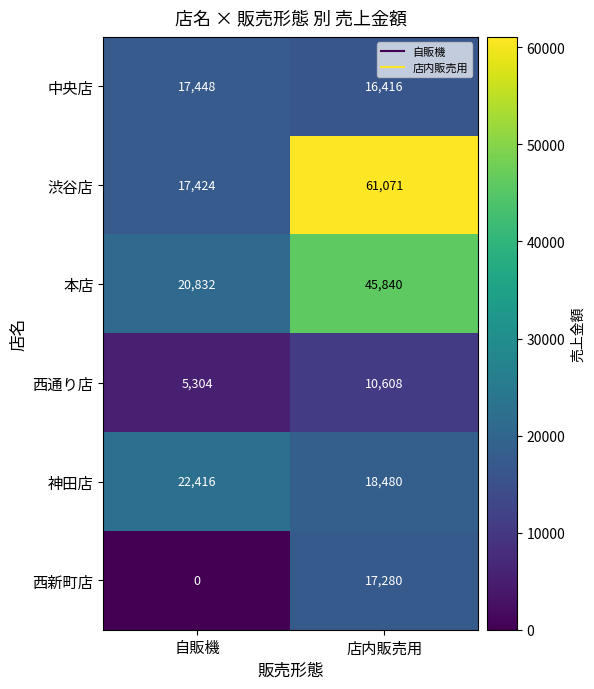

What is the sum of the 西通り店 values at 自販機 and 店内販売用?

15912